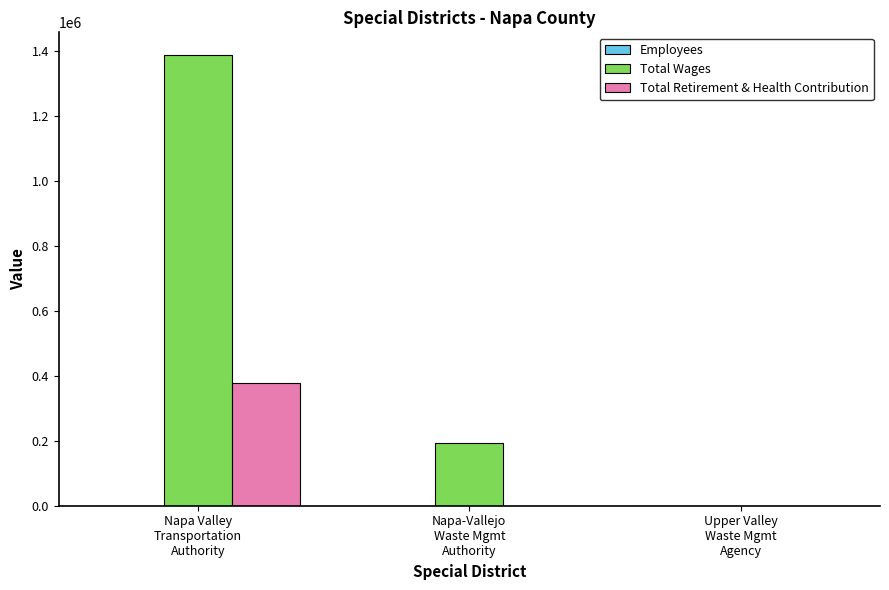

What is the sum of all Total Retirement & Health Contribution values?

376894